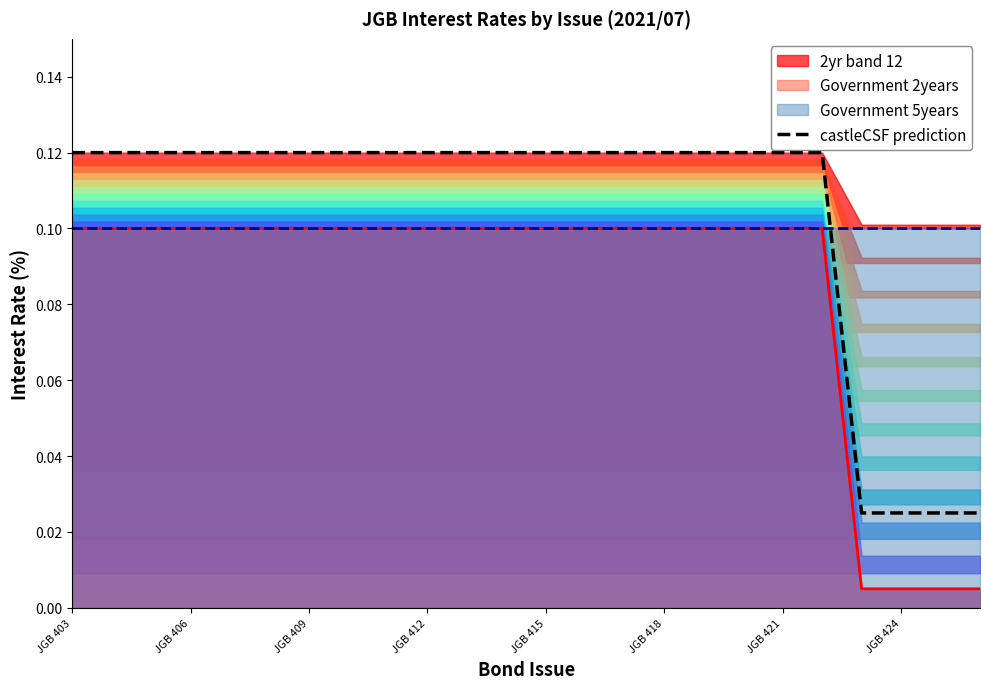

Does the chart have visible grid lines?

No